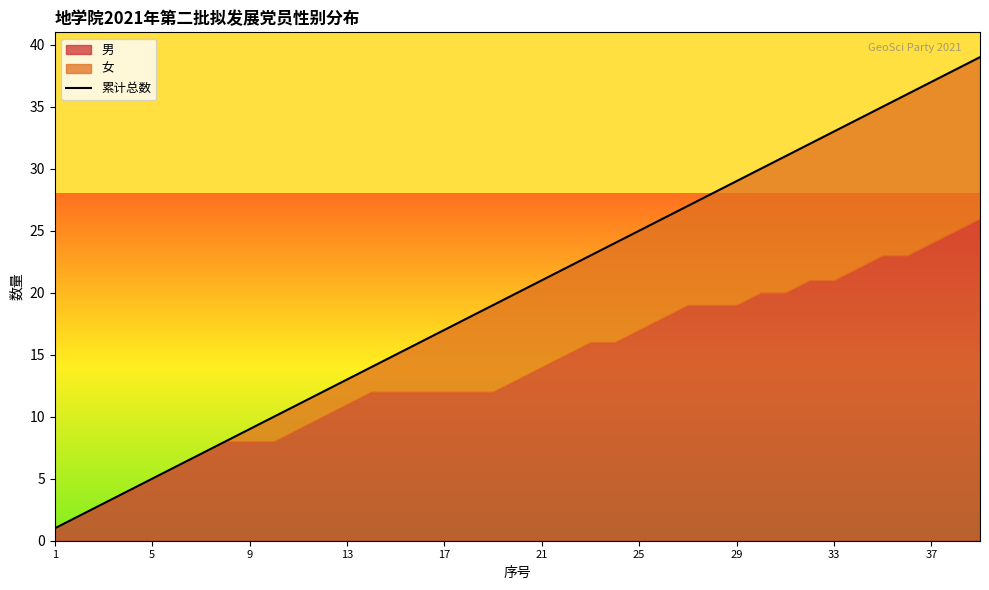

True or false: there are more than 2 points higher than both neighbors.

False